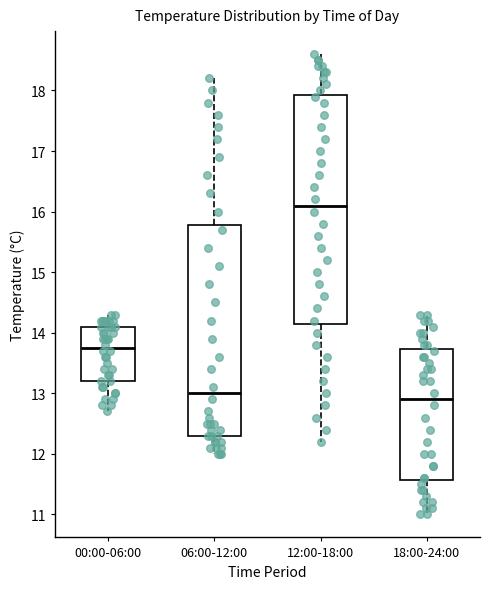

Which box has the highest median line?

12:00-18:00